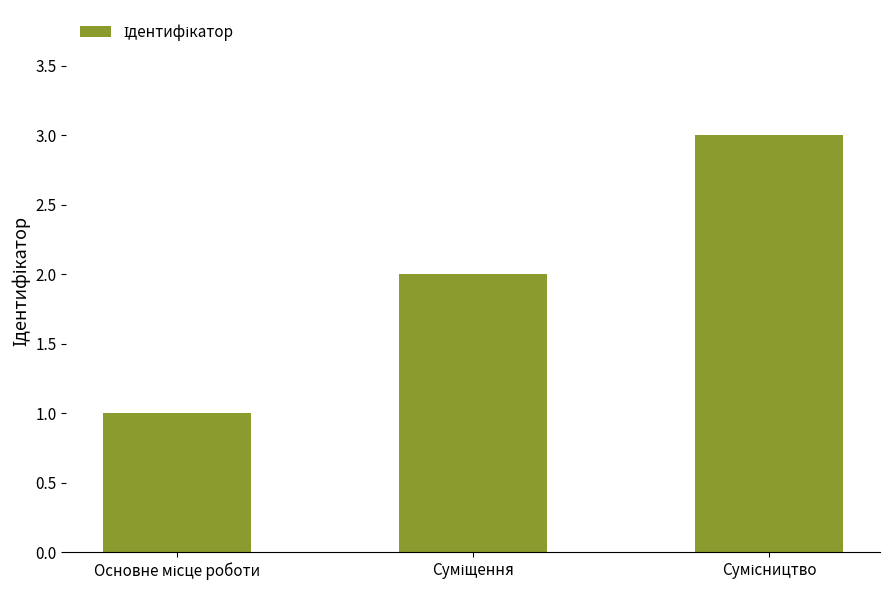

Reading right to left, transcribe all the data shown in this chart.

3	2	1